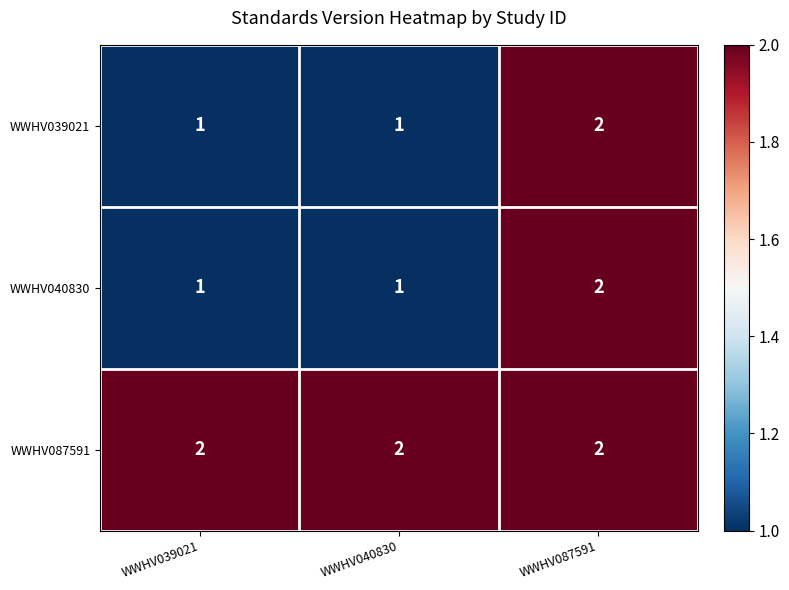

Reading left to right, list all the values displayed in this chart.

WWHV039021: 1	1	2
WWHV040830: 1	1	2
WWHV087591: 2	2	2